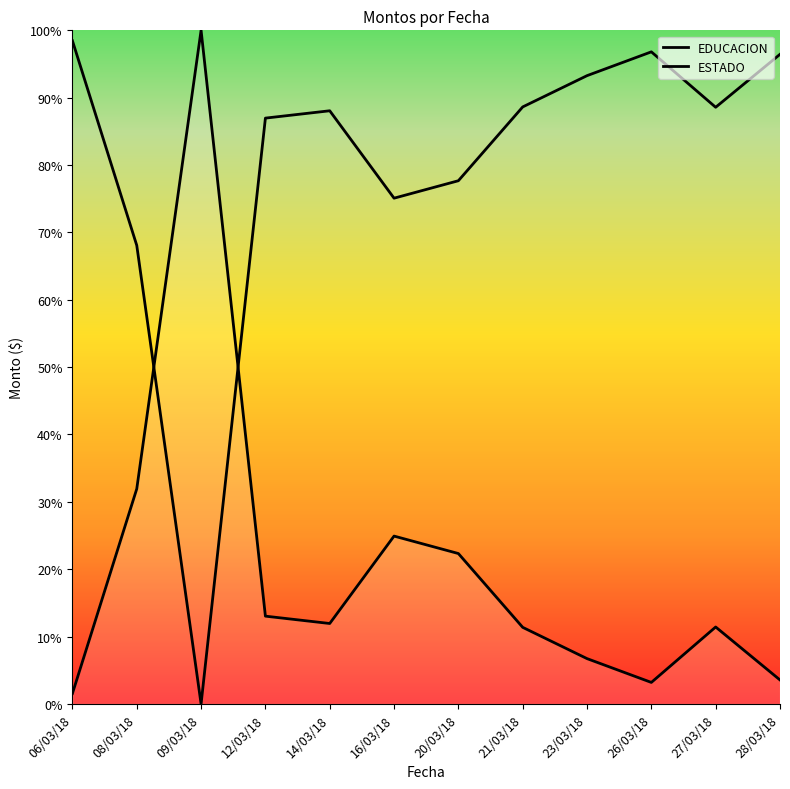

What is the label of the 12th point from the right?

06/03/18